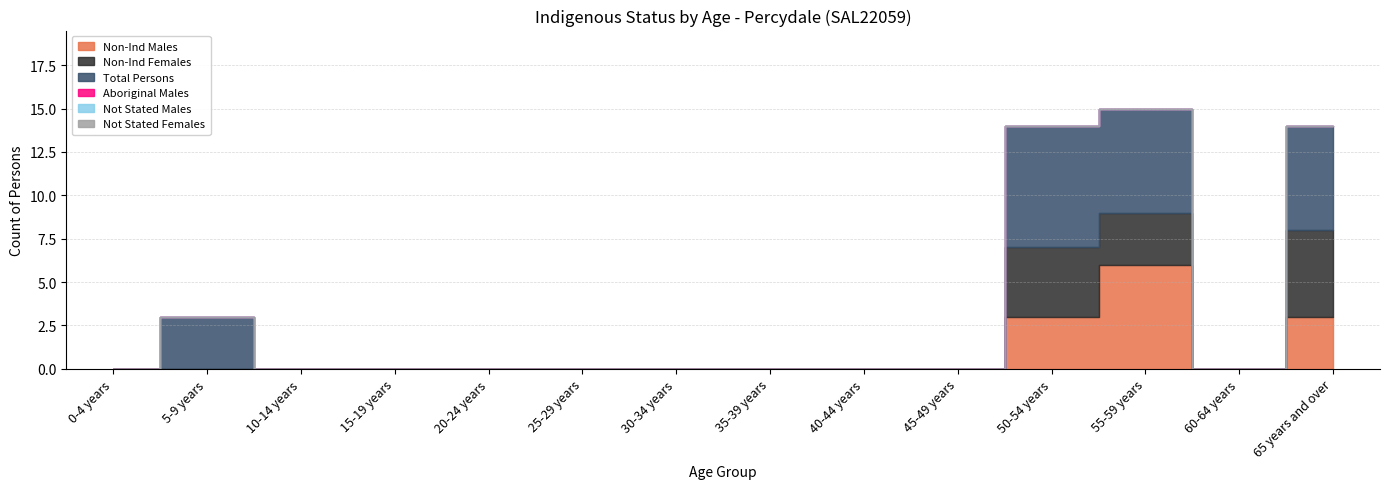

True or false: Aboriginal Males and Not Stated Males cross at least once.

False